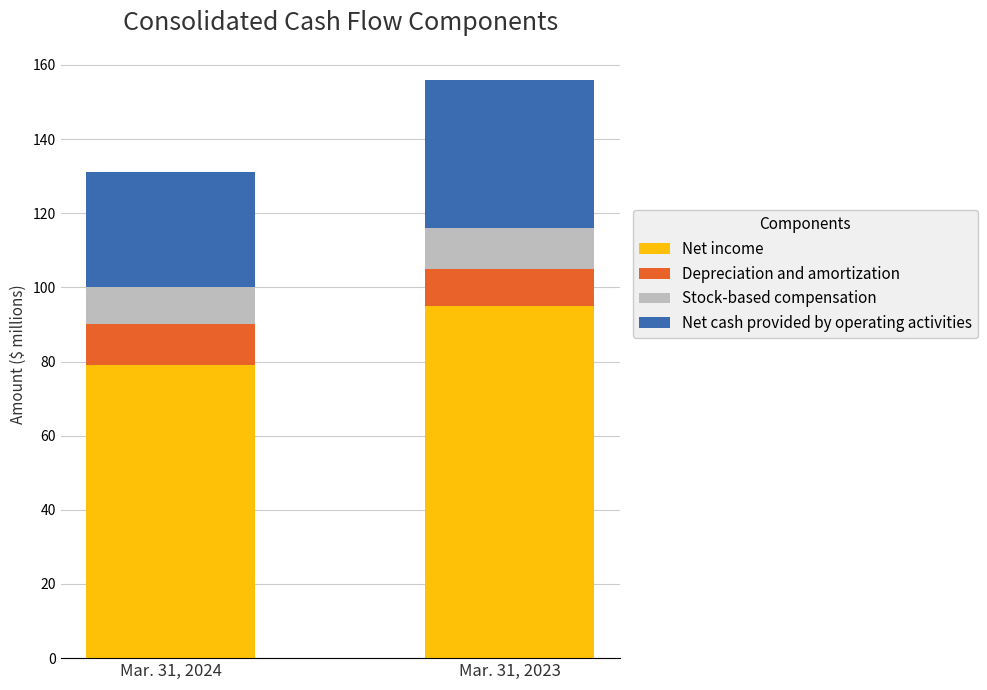

Reading left to right, what are the values for Net income?

Mar. 31, 2024=79	Mar. 31, 2023=95